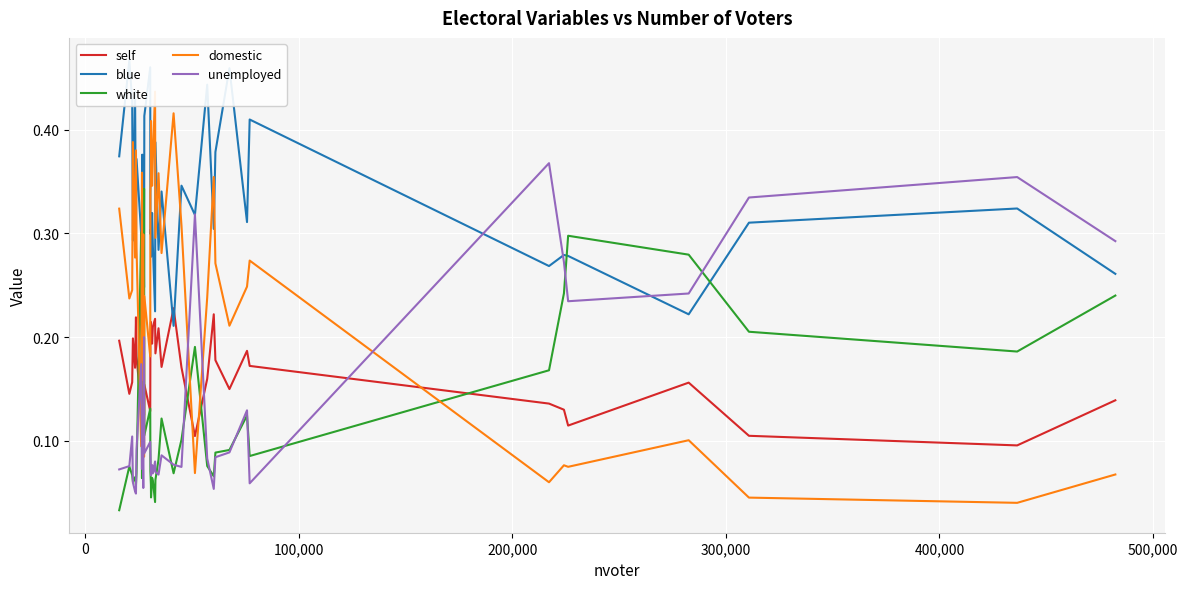

Which series has the largest total across all categories?

blue